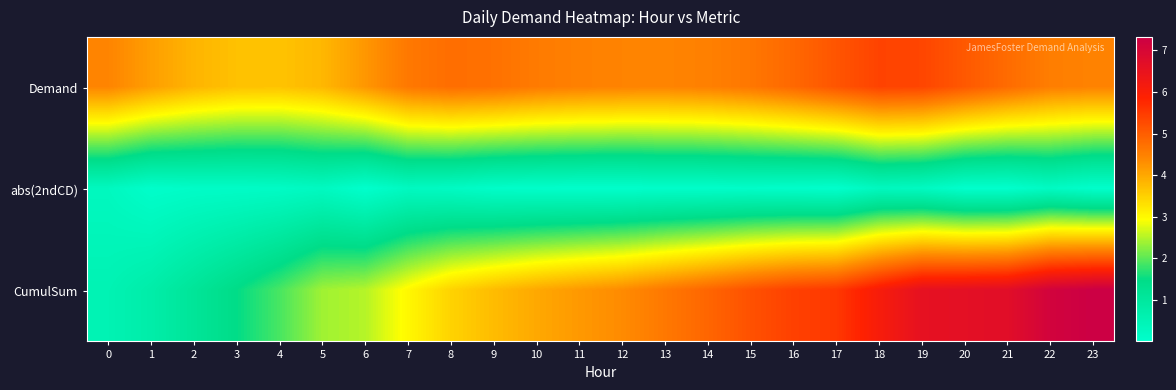

What is the total value across all series at 15?

9.9